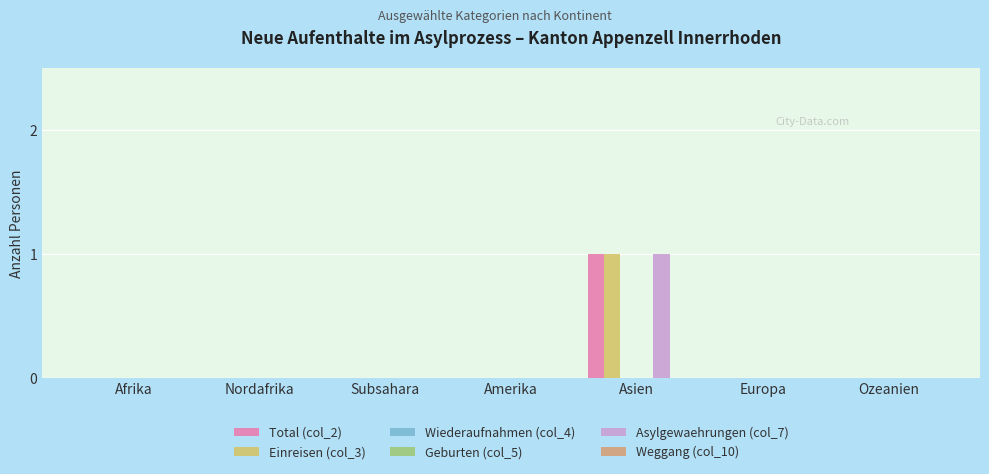

What is the label of the 2nd bar from the left?

Nordafrika